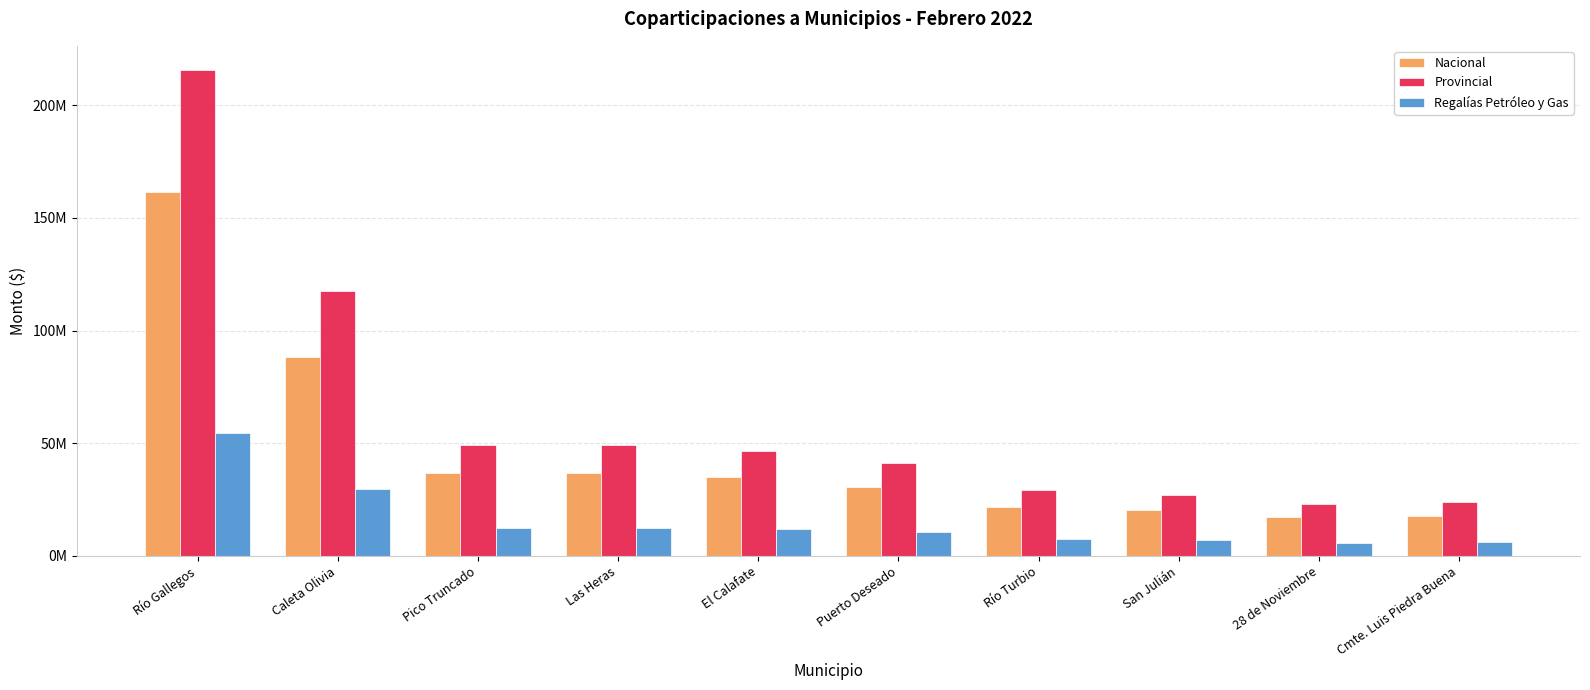

Are the bars grouped side by side (vs. stacked)?

Yes